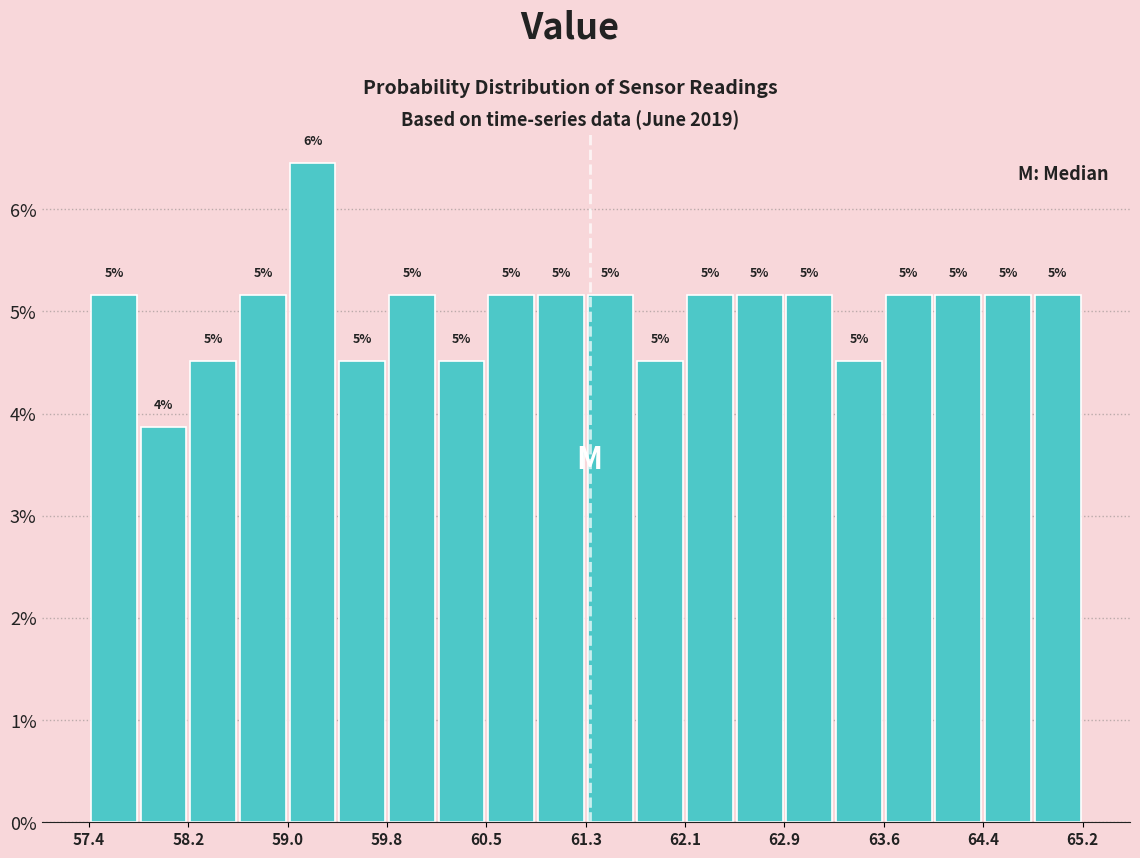

Around what value on the x-axis is the tallest bar? Give the approximate position of its centre, as read against the axis.

59.2